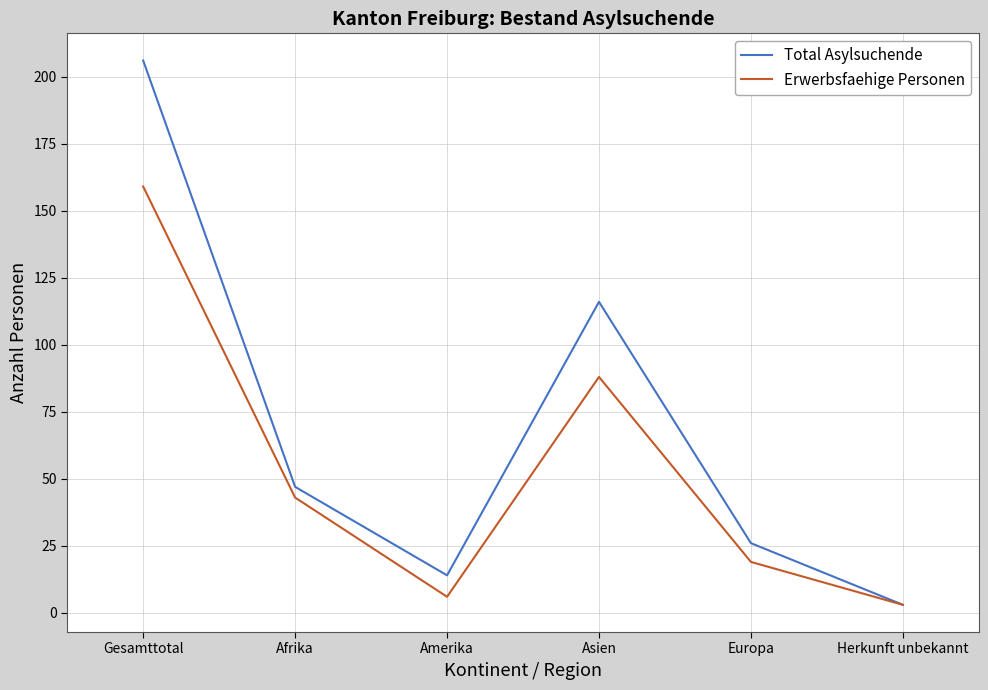

Rank the series by their maximum value, from highest to lowest.

Total Asylsuchende, Erwerbsfaehige Personen